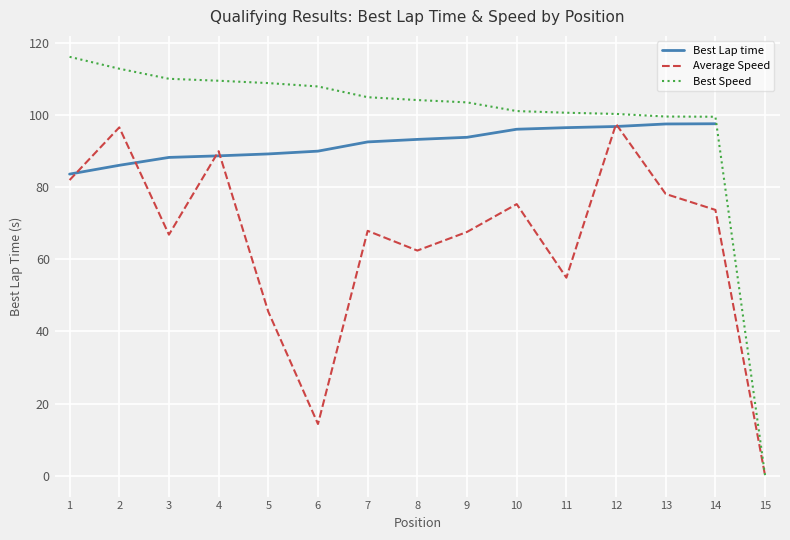

Where do Average Speed and Best Lap time first cross each other?

1 and 2